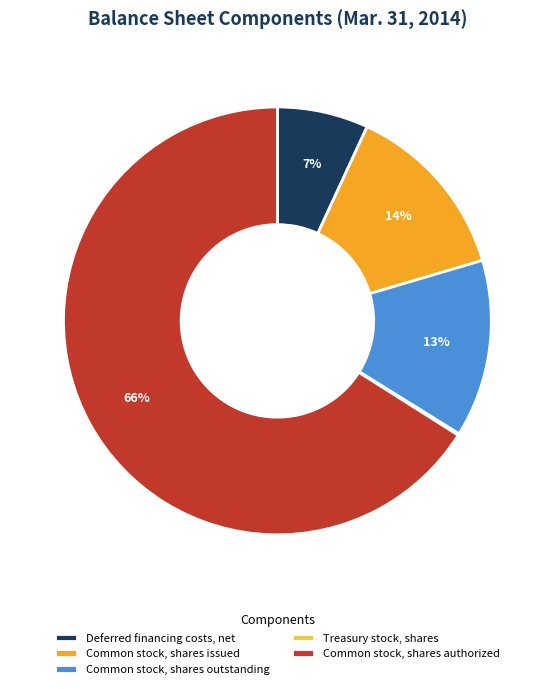

To the nearest percent, what is the difference between the largest and smallest slice percentages?

66%